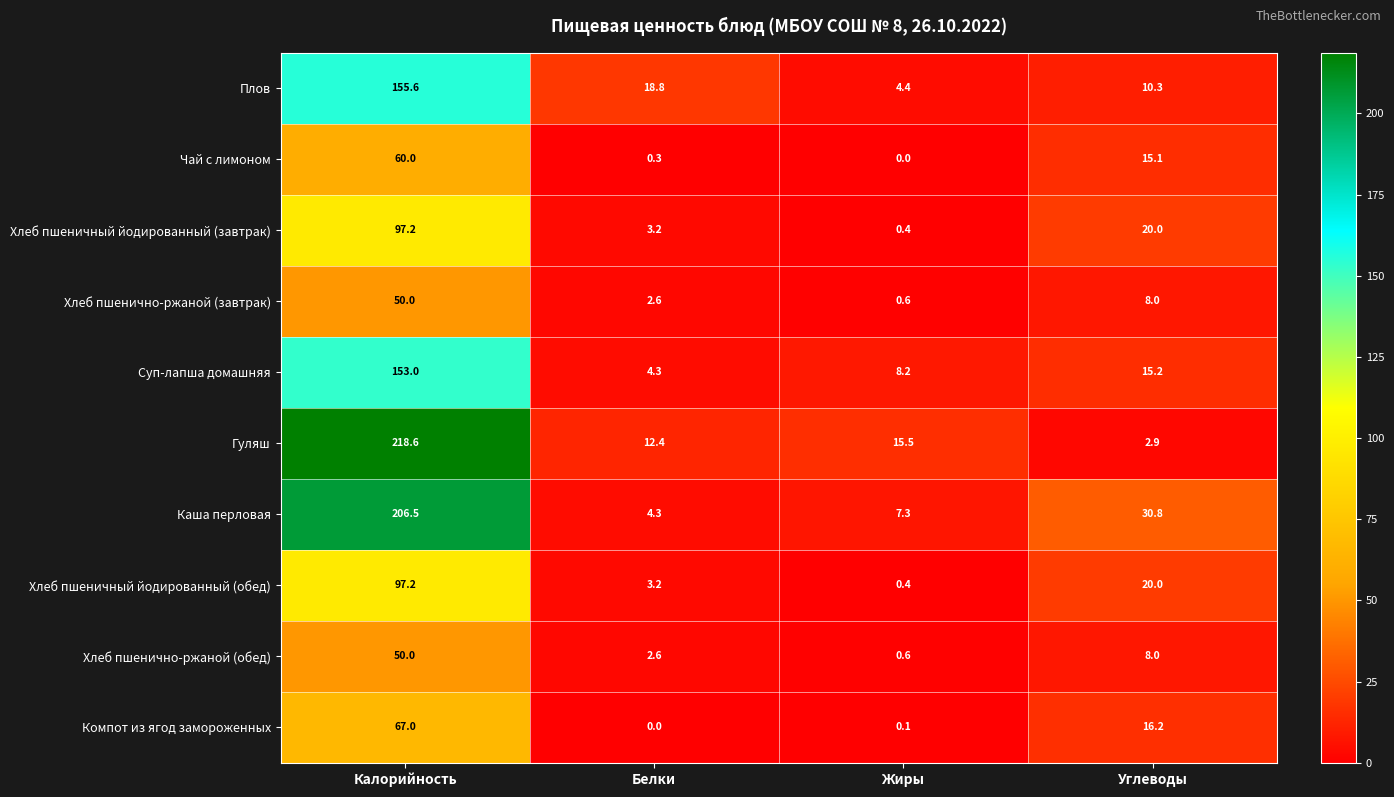

True or false: Гуляш has a value of 12.4 at Белки.

True